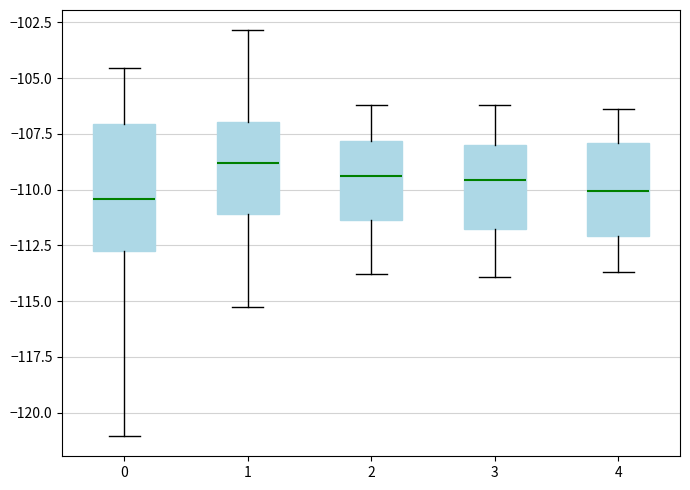

Reading left to right, read every box against the y-axis: the position of its median line, the range the box covers, and the ends of its whiskers. The values are not printed on the chart, so give them approximately, as read against the axis.

0: median -110.5, box -112.5 to -107.0, whiskers -121.0 to -104.5
1: median -109.0, box -111.0 to -107.0, whiskers -115.5 to -103.0
2: median -109.5, box -111.5 to -108.0, whiskers -114.0 to -106.0
3: median -109.5, box -111.5 to -108.0, whiskers -114.0 to -106.0
4: median -110.0, box -112.0 to -108.0, whiskers -113.5 to -106.5